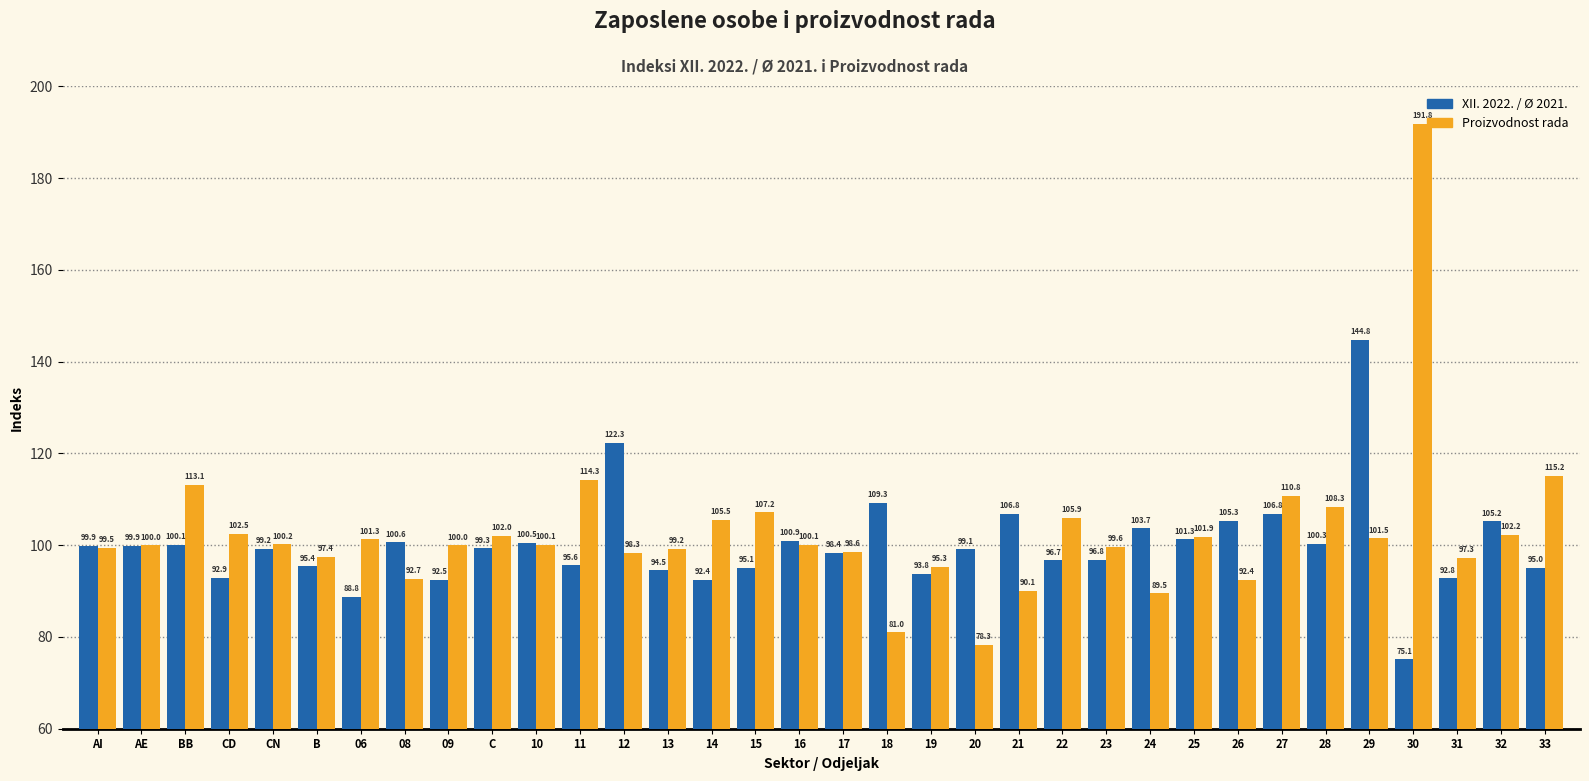

Reading left to right, transcribe all the data shown in this chart.

XII. 2022. / Ø 2021.: AI=99.9	AE=99.9	BB=100.1	CD=92.9	CN=99.2	B=95.4	06=88.8	08=100.6	09=92.5	C=99.3	10=100.5	11=95.6	12=122.3	13=94.5	14=92.4	15=95.1	16=100.9	17=98.4	18=109.3	19=93.8	20=99.1	21=106.8	22=96.7	23=96.8	24=103.7	25=101.3	26=105.3	27=106.8	28=100.3	29=144.8	30=75.1	31=92.8	32=105.2	33=95.0
Proizvodnost rada: AI=99.5	AE=100.0	BB=113.1	CD=102.5	CN=100.2	B=97.4	06=101.3	08=92.7	09=100.0	C=102.0	10=100.1	11=114.3	12=98.3	13=99.2	14=105.5	15=107.2	16=100.1	17=98.6	18=81.0	19=95.3	20=78.3	21=90.1	22=105.9	23=99.6	24=89.5	25=101.9	26=92.4	27=110.8	28=108.3	29=101.5	30=191.8	31=97.3	32=102.2	33=115.2